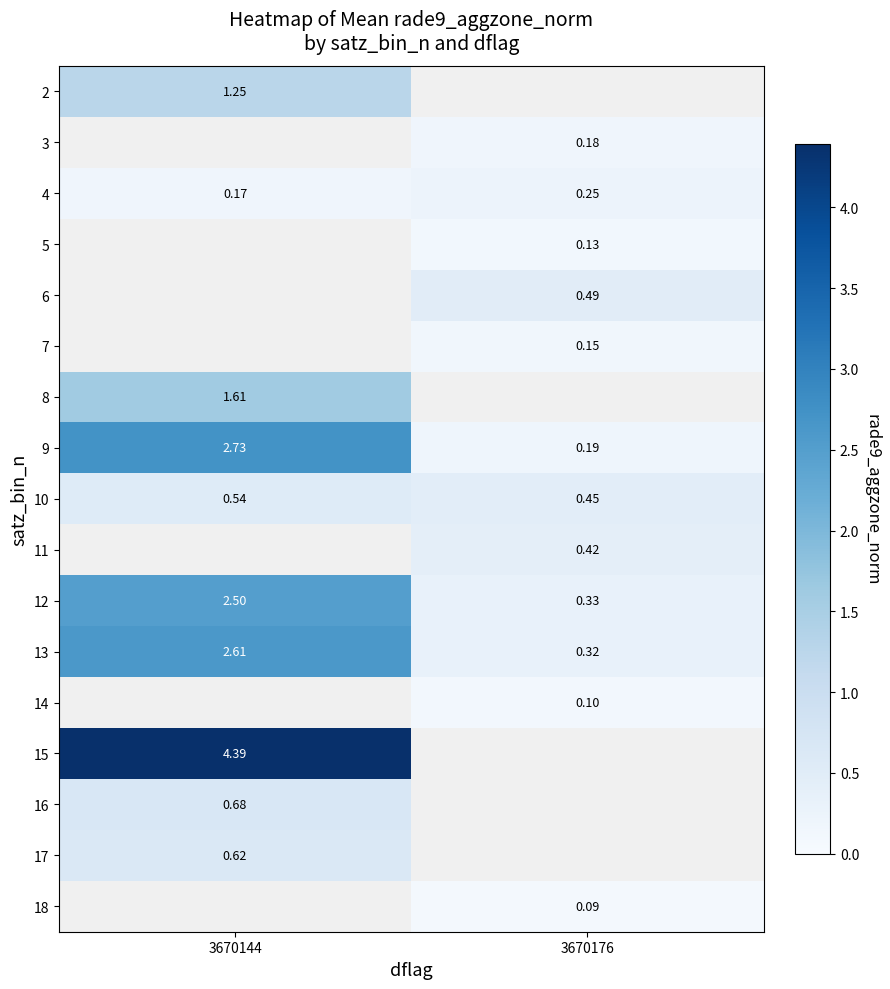

What is the smallest value displayed?

0.1